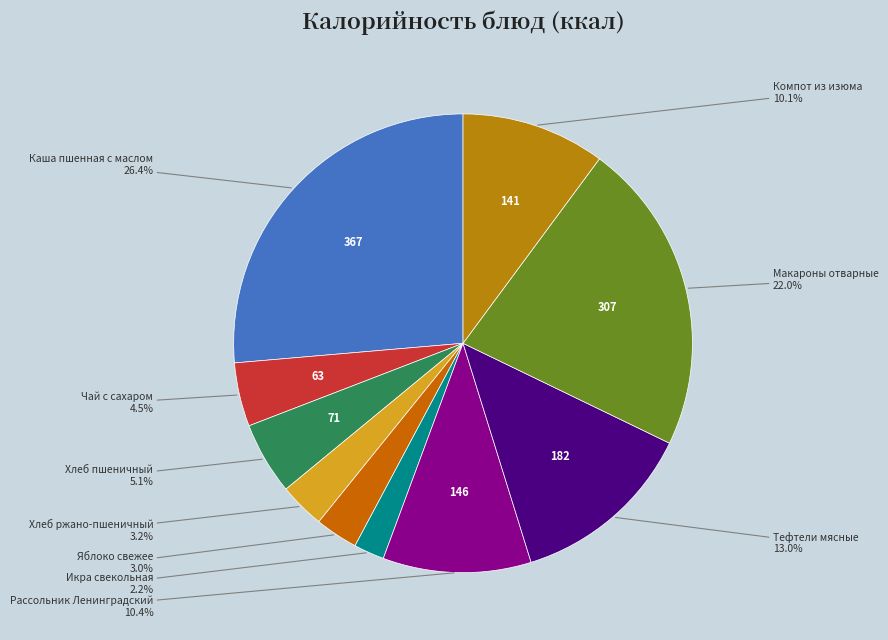

Is the sum of Хлеб ржано-пшеничный and Рассольник Ленинградский greater than half?

No